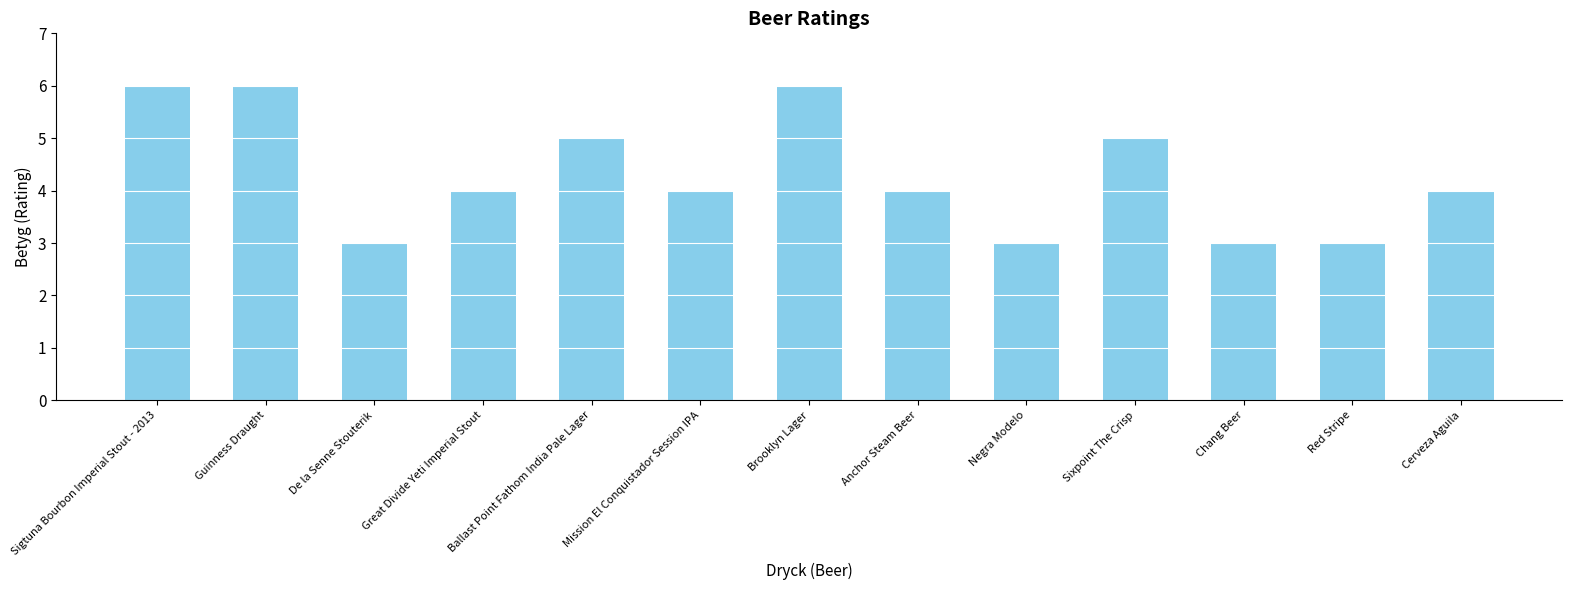

What is the label of the 12th bar from the right?

Guinness Draught